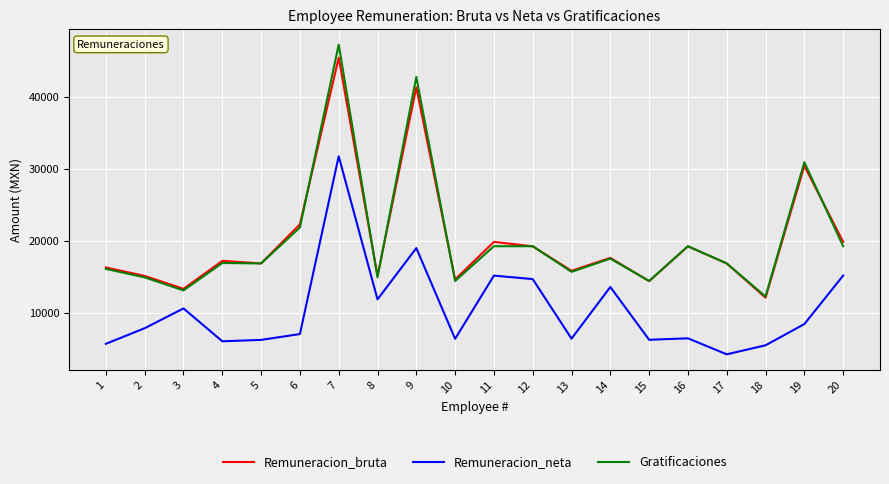

How many lines are shown in the chart?

3